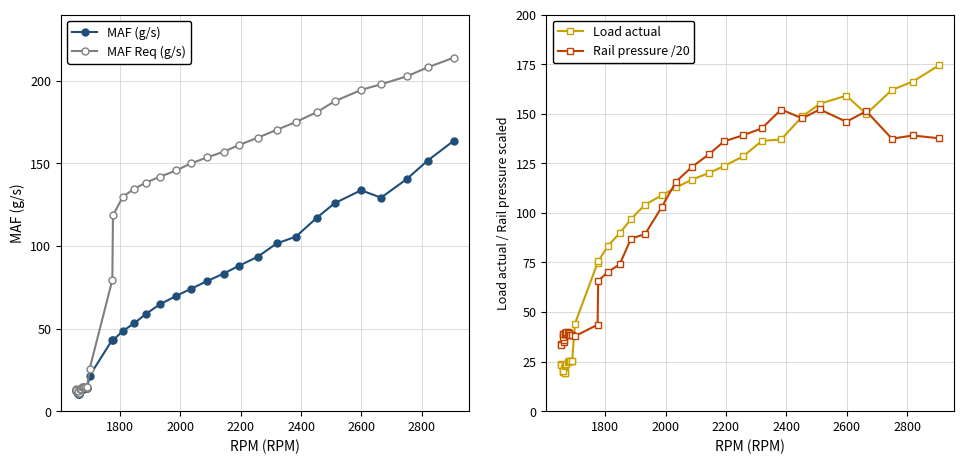

What is the difference between the maximum and minimum values in the MAF Req (g/s) series?

203.2